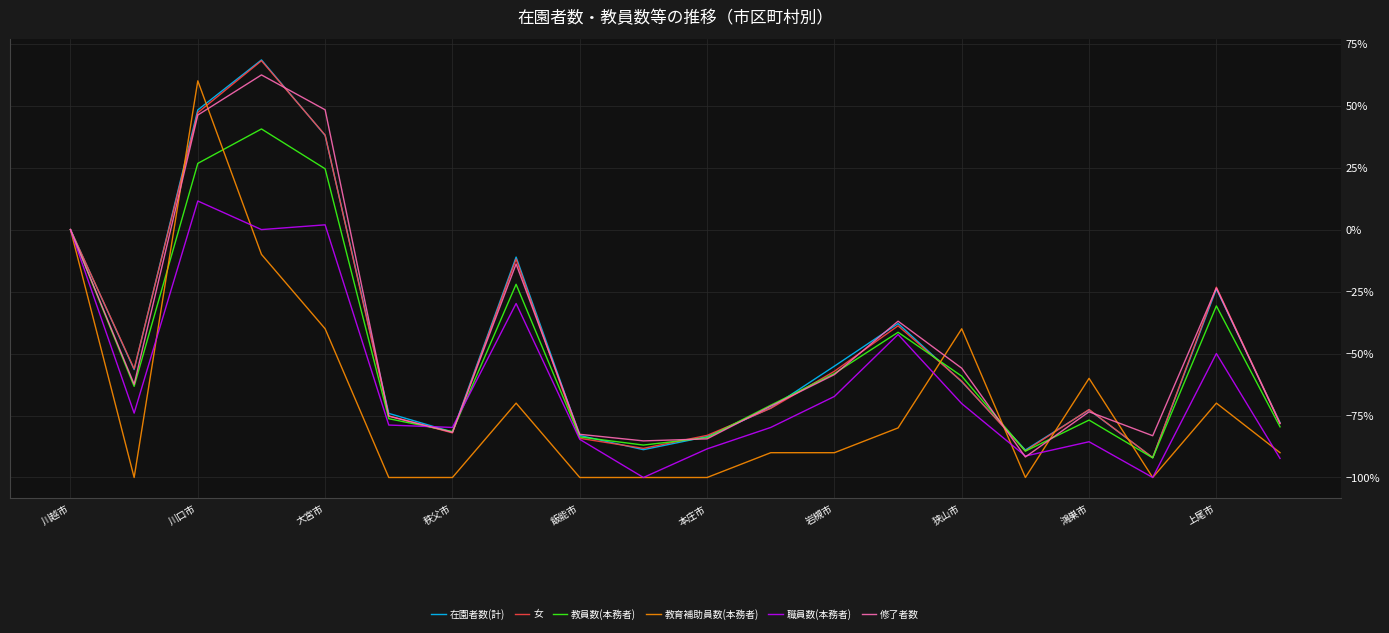

What is the smallest value displayed?

-100.0